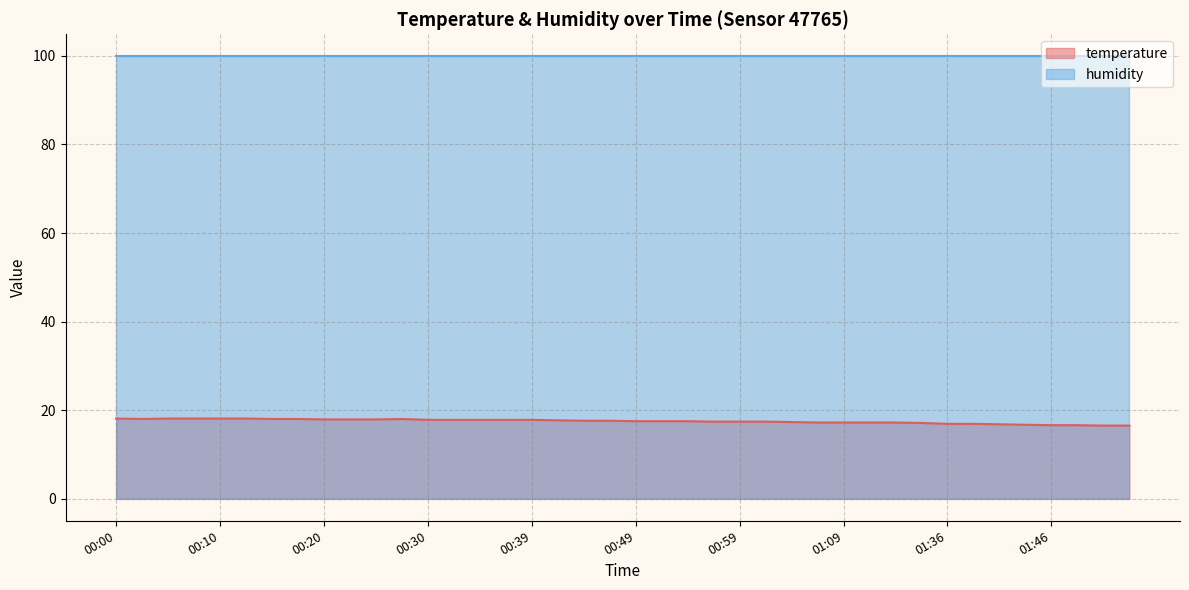

At which label is the value closest to 17?

01:17